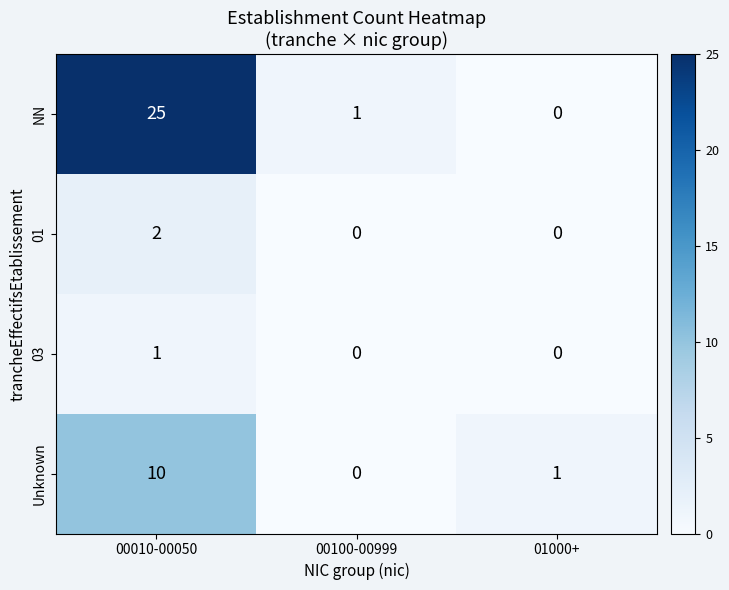

What is the difference between the NN values at 00010-00050 and 01000+?

25